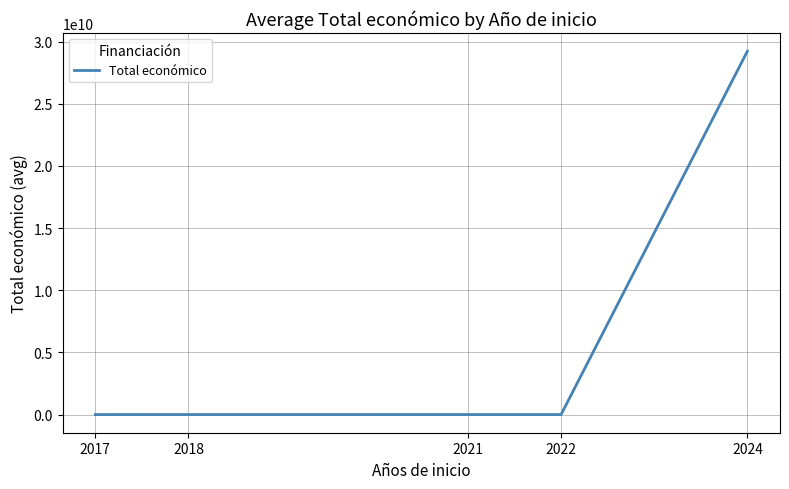

What is the greatest value displayed?

29231745913.0